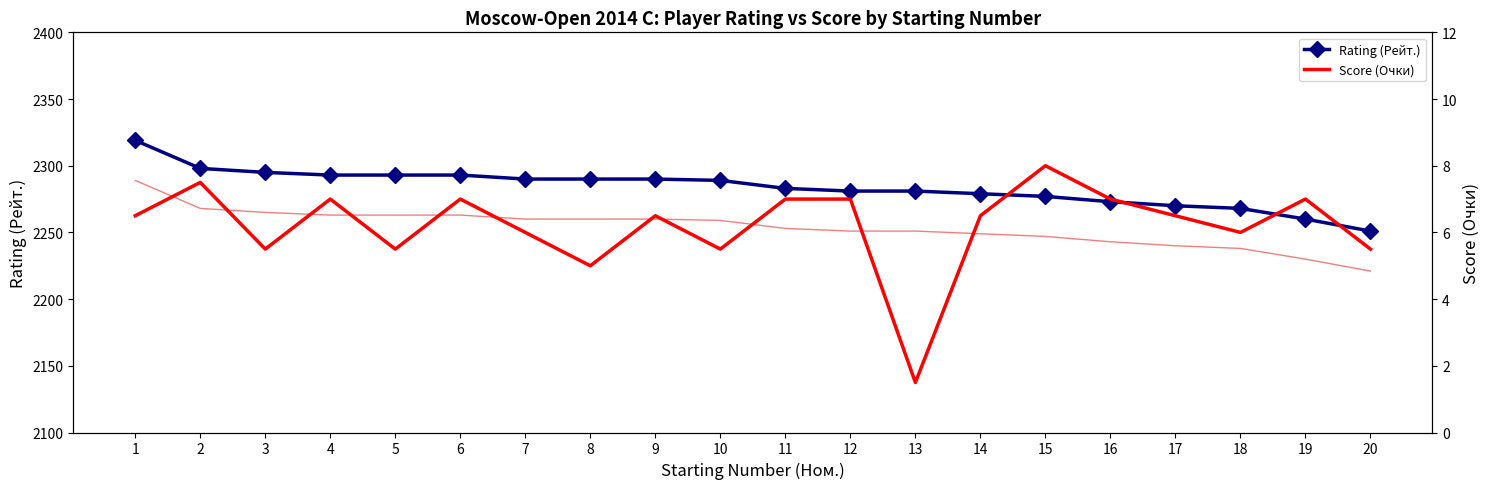

Rank the series by their average value, from highest to lowest.

Rating (Рейт.), Score (Очки)